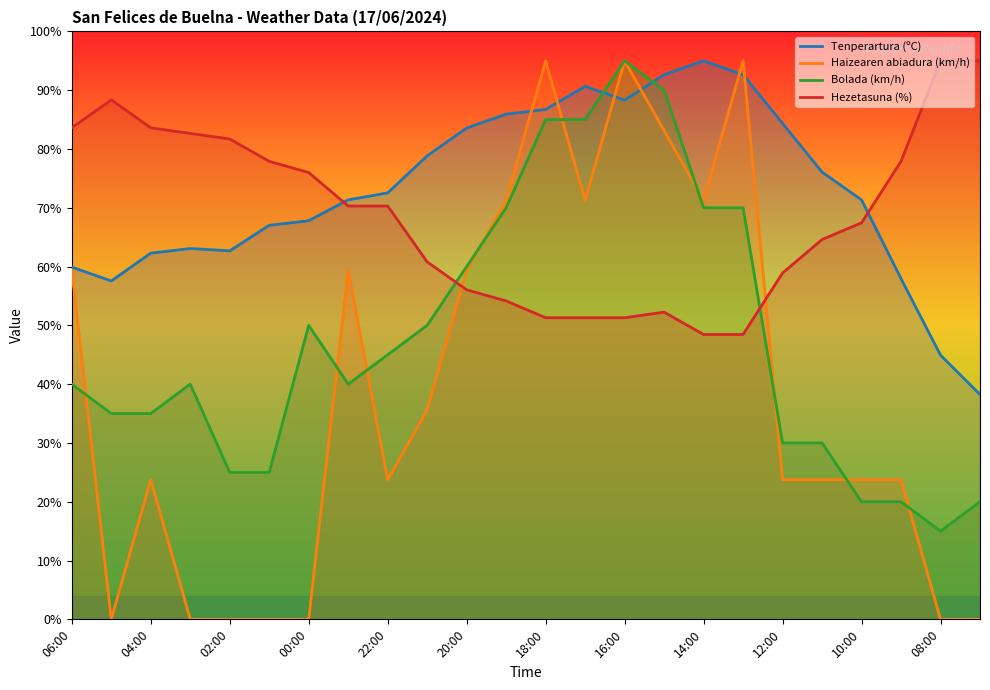

At which category is the sum across all series the highest?

16:00